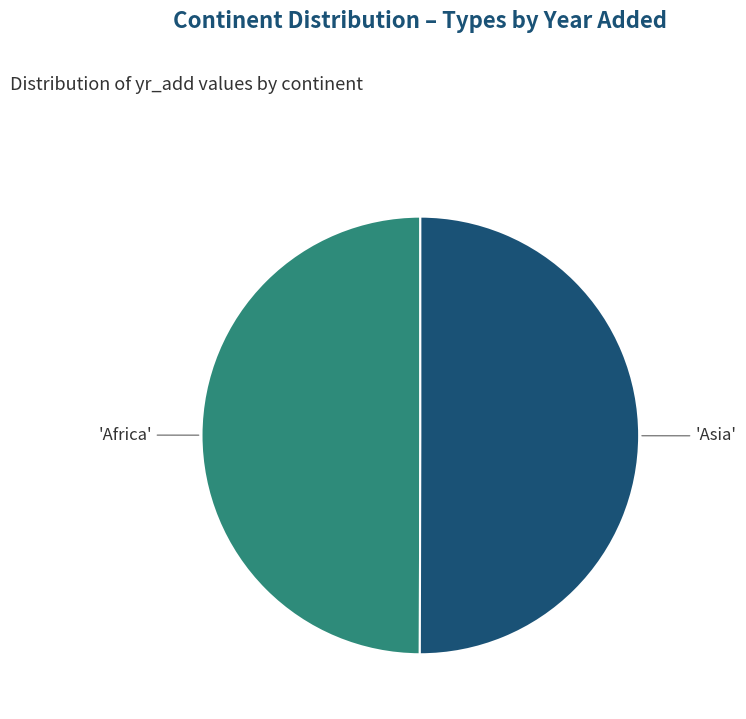

Which slice represents more than half of the pie?

Asia